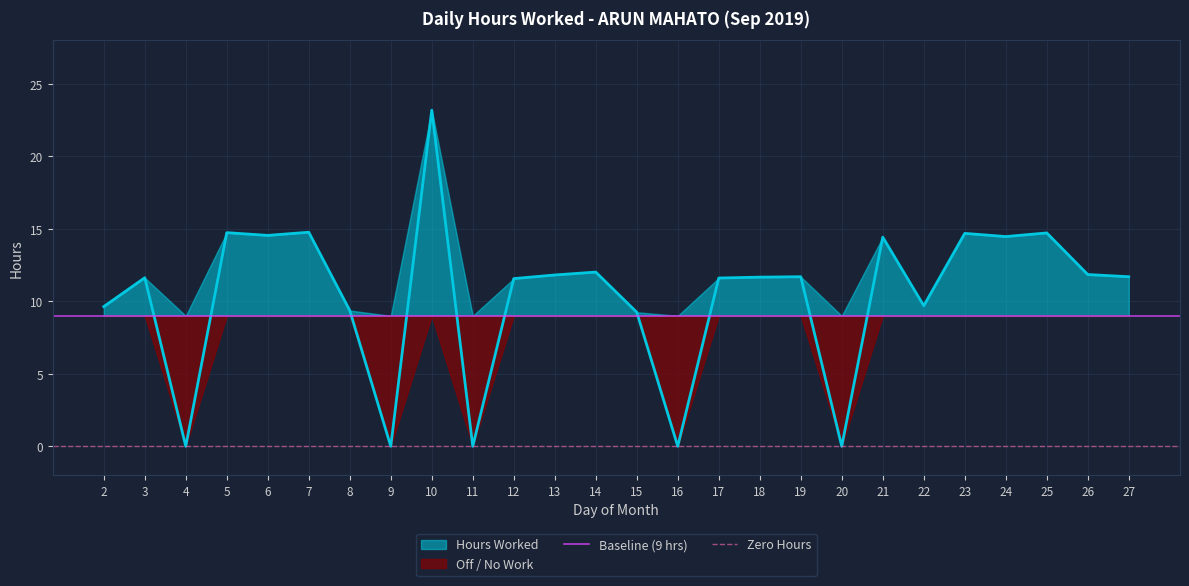

At which label is Zero Hours closest to 0?

2